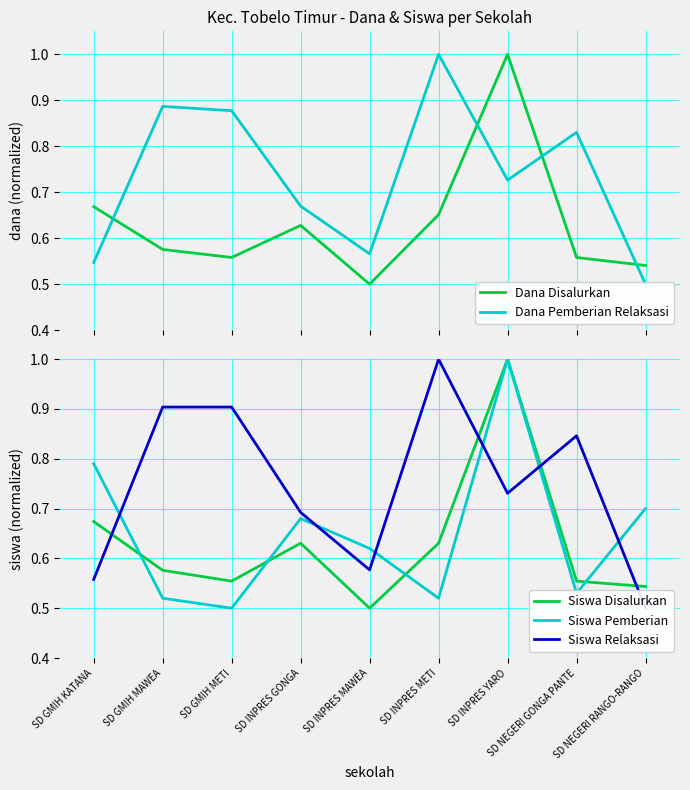

Which series has the largest total across all categories?

Siswa Relaksasi